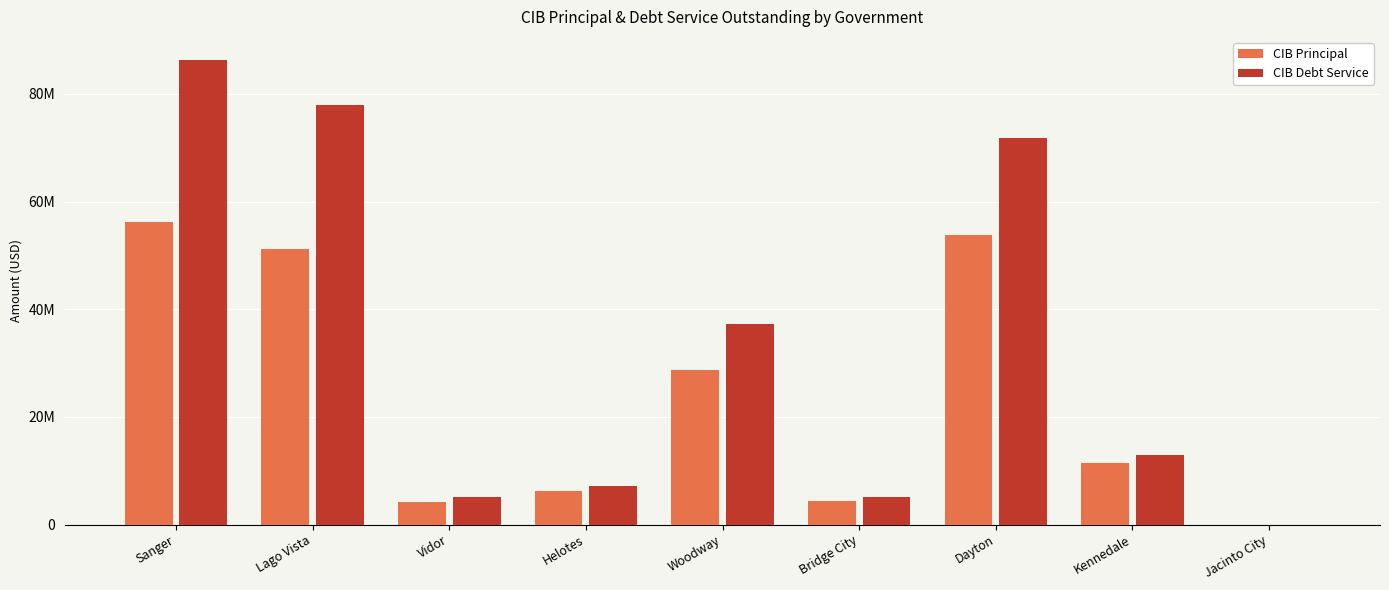

What is the value of the CIB Debt Service bar at the 7th from the left?

71728348.5